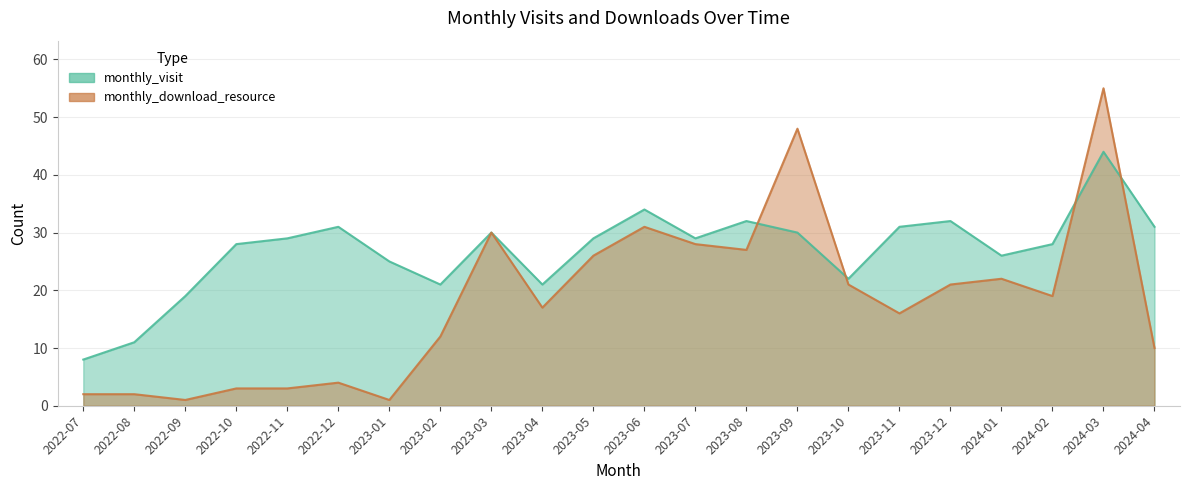

How many lines are shown in the chart?

2